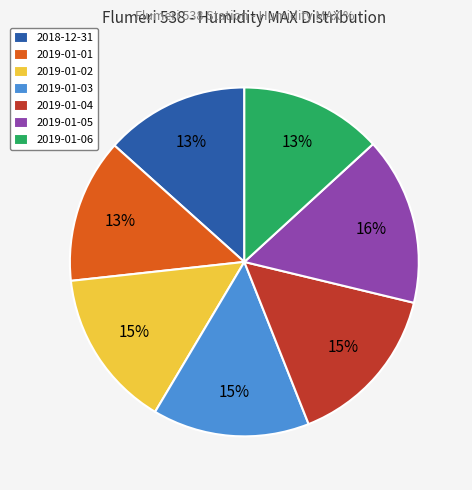

Does any single category account for the majority?

No